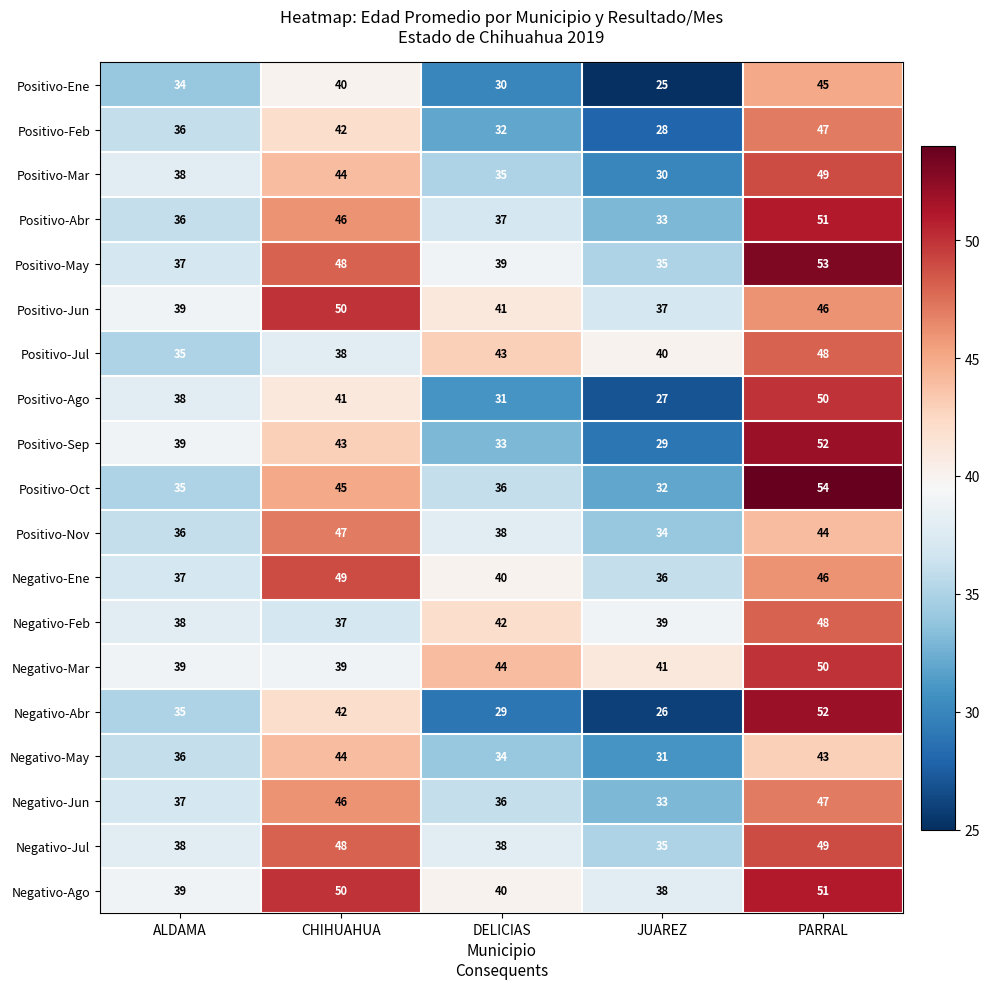

What is the smallest value displayed?

25